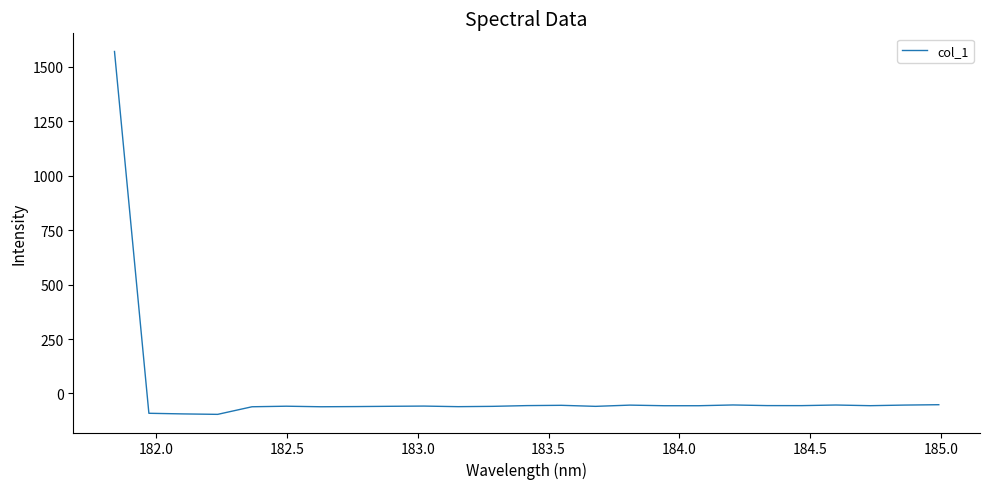

What is the greatest value displayed?

1571.1